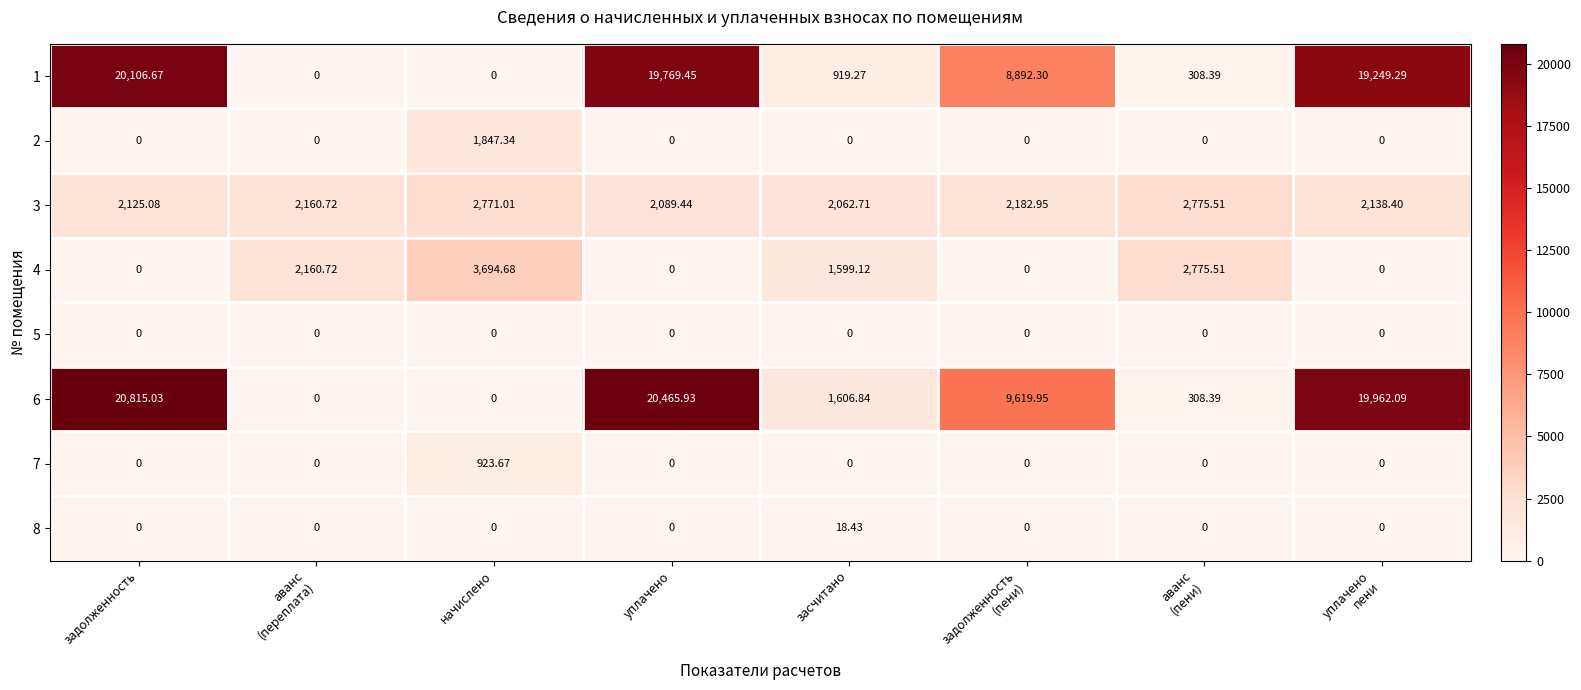

Which label corresponds to the largest value in the chart?

задолженность